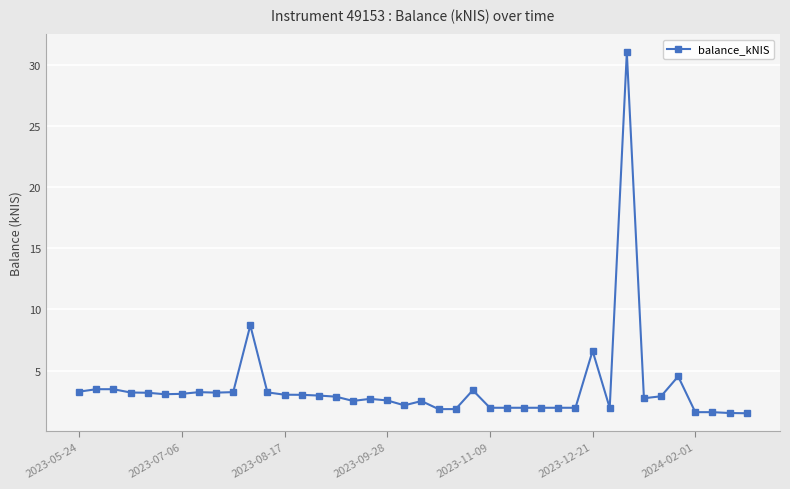

True or false: the data has more than 2 interior local peaks.

True